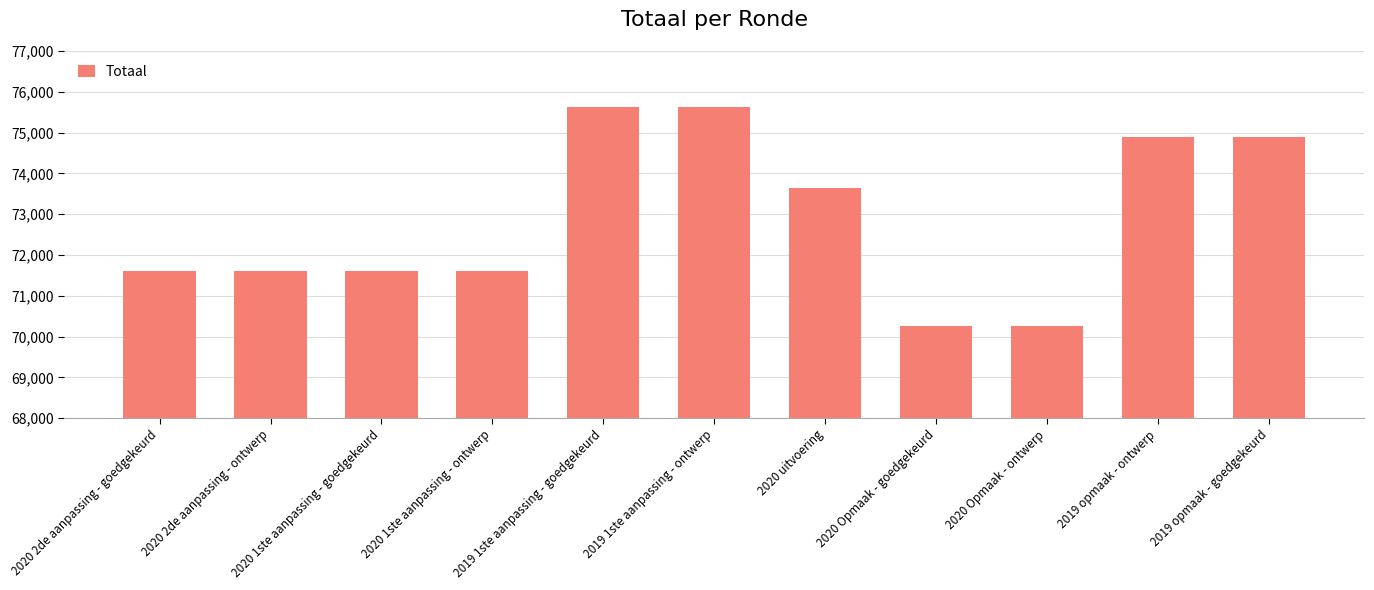

What is the difference between the maximum and minimum values?

5373